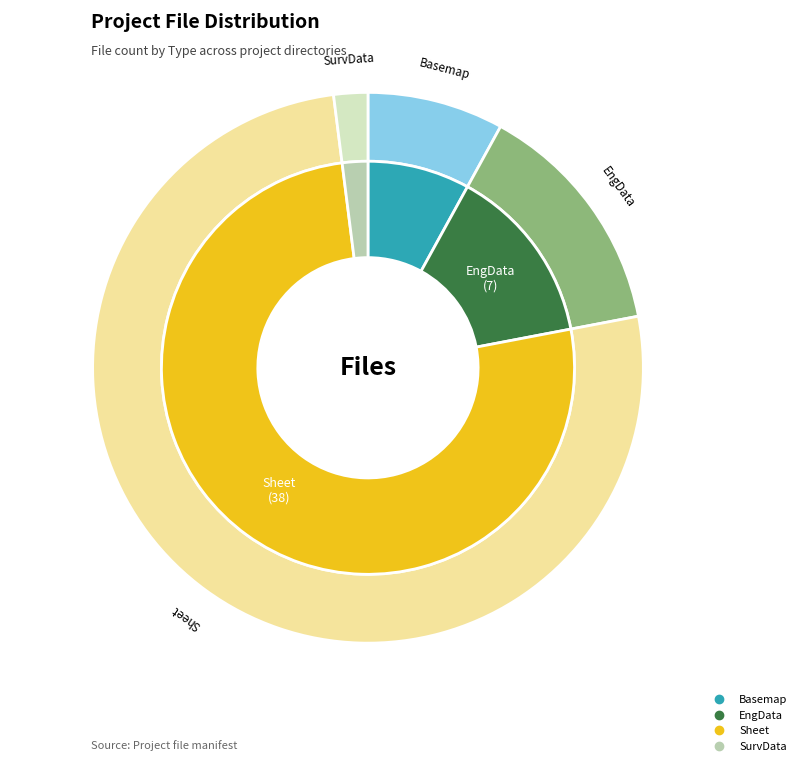

How many segments does this pie chart have?

6